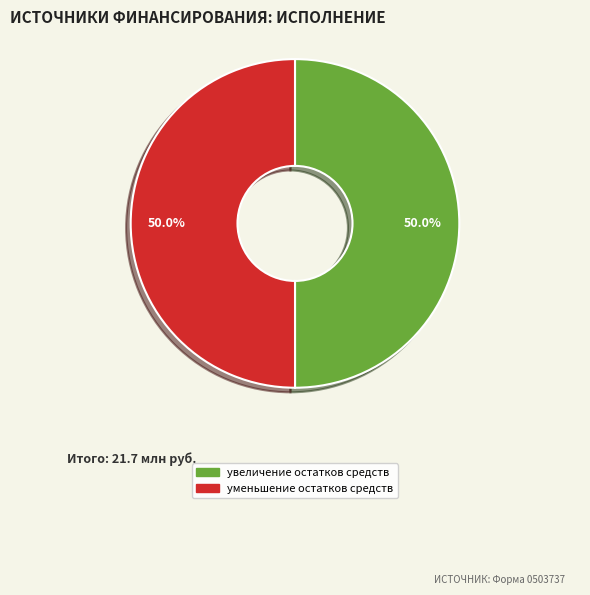

What is the ratio of the value at уменьшение остатков средств to the value at увеличение остатков средств?

1.0